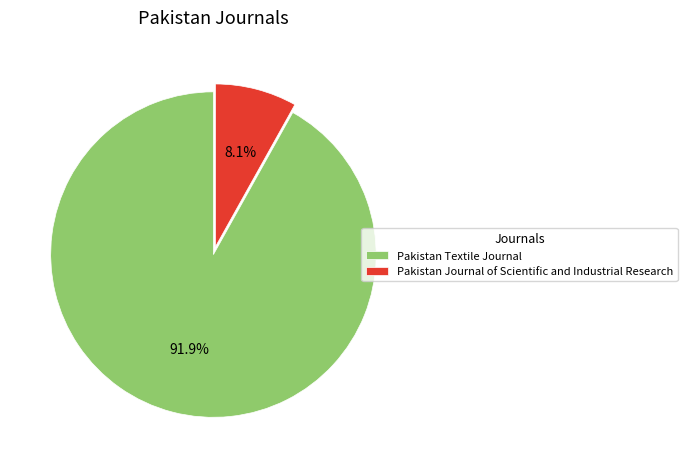

What is the total percentage of Pakistan Journal of Scientific and Industrial Research and Pakistan Textile Journal?

100.0%